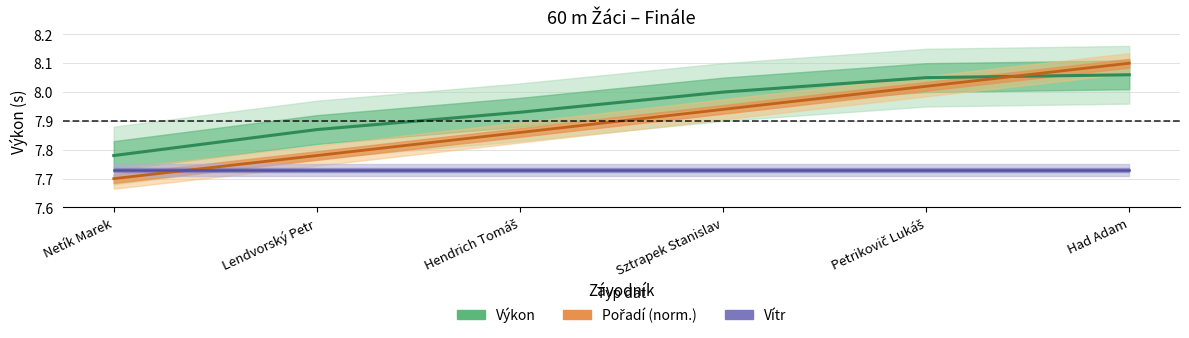

What is the difference between the Pořadí values at Petrikovič Lukáš and Netík Marek?

0.3